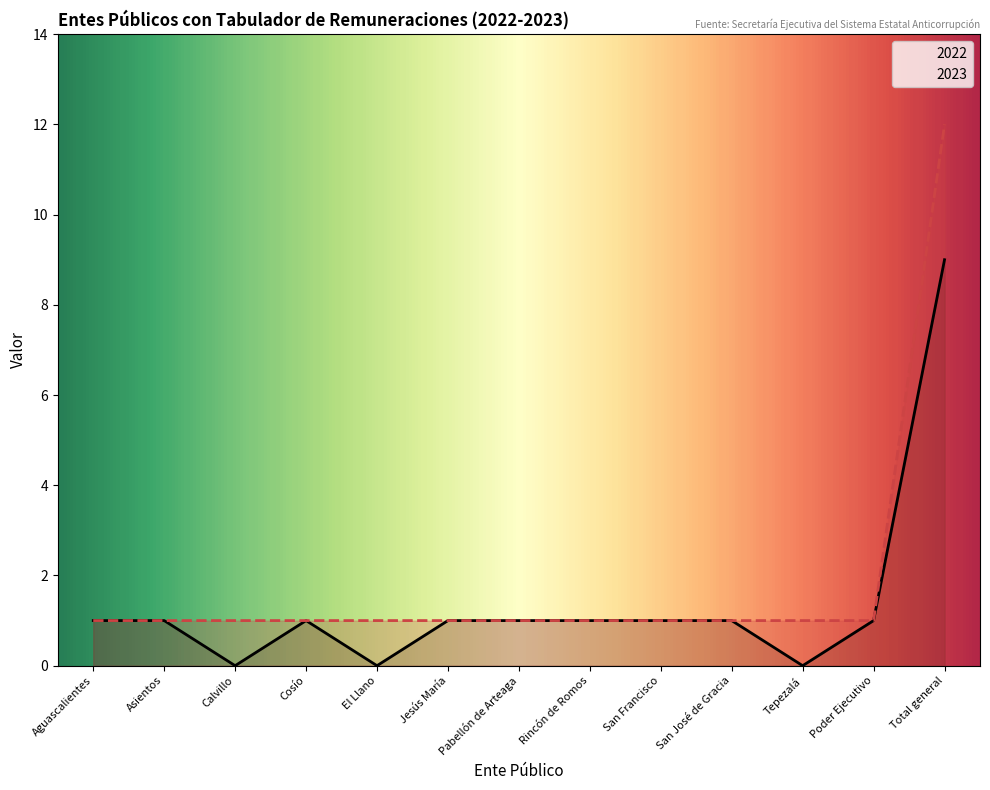

What is the sum of all values?

18